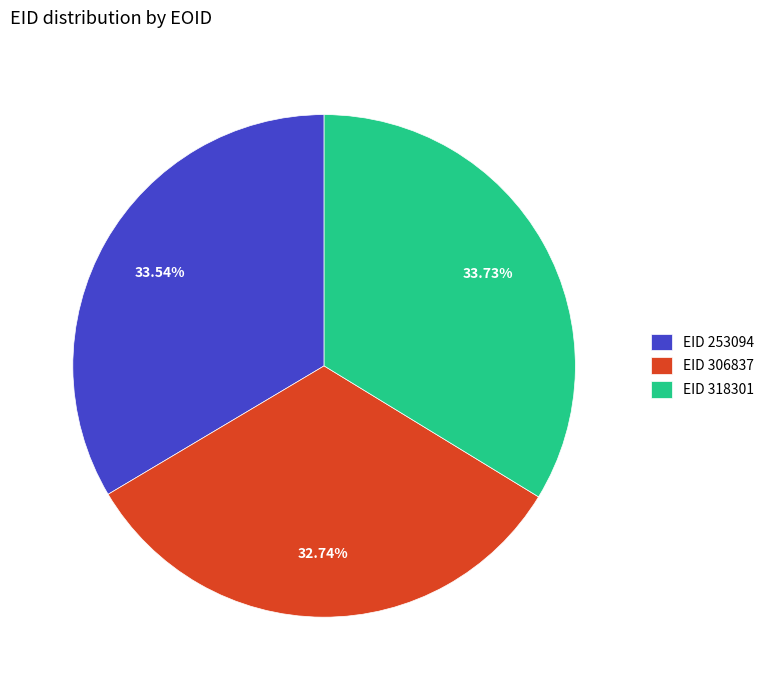

How many slices are in this pie chart?

3